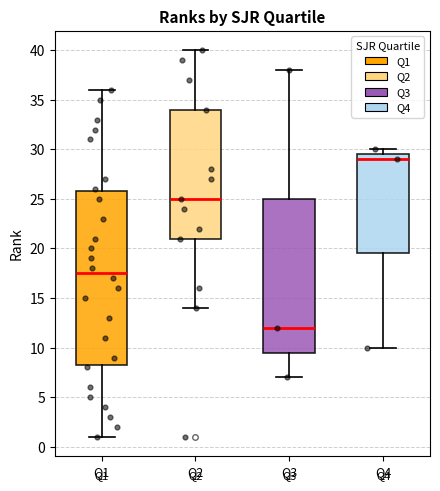

Which box is the tallest, from its lower edge to its upper edge?

Q1